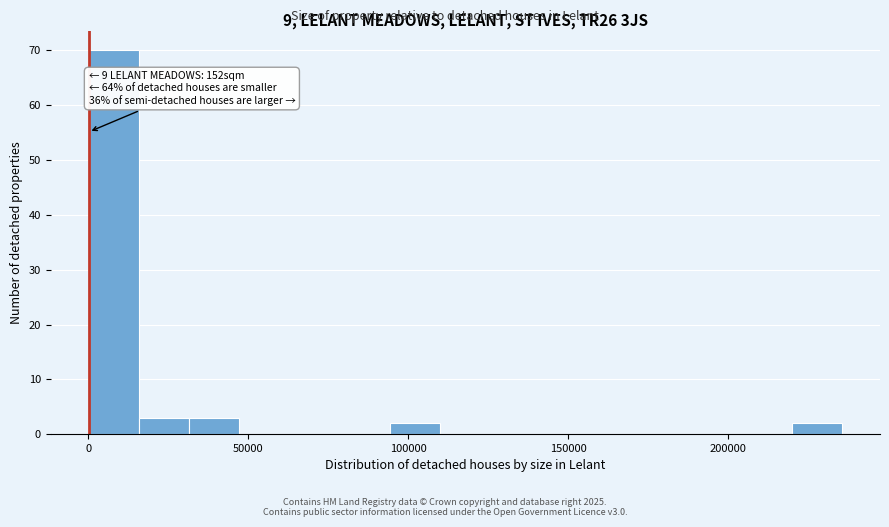

Read against the x-axis, roughly where is the centre of the tallest bar?

10000